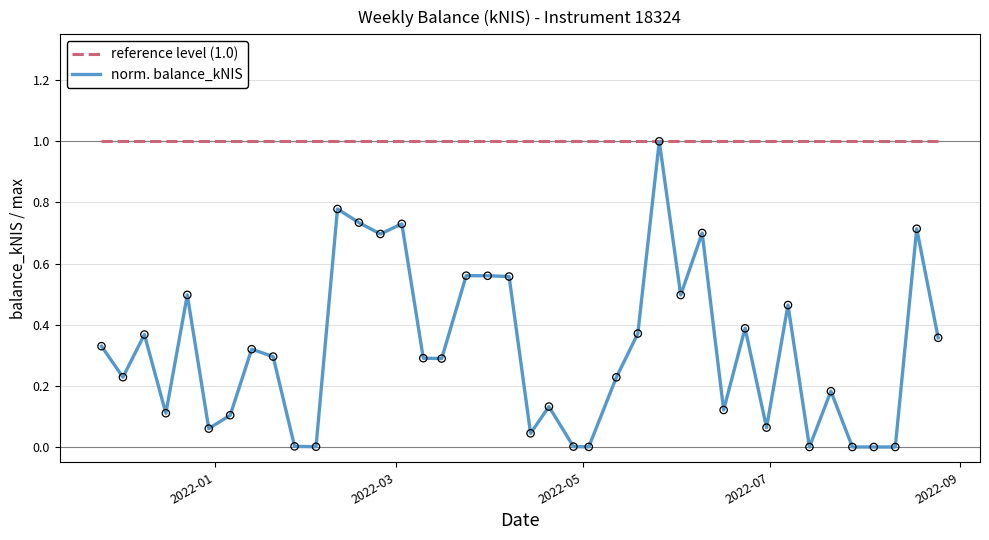

Which series has the largest range (max minus min)?

norm. balance_kNIS